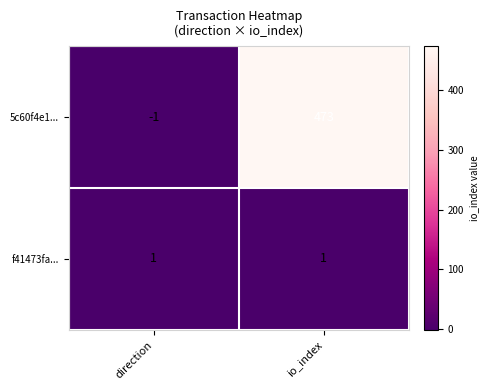

Which category has the lowest value across all series?

direction